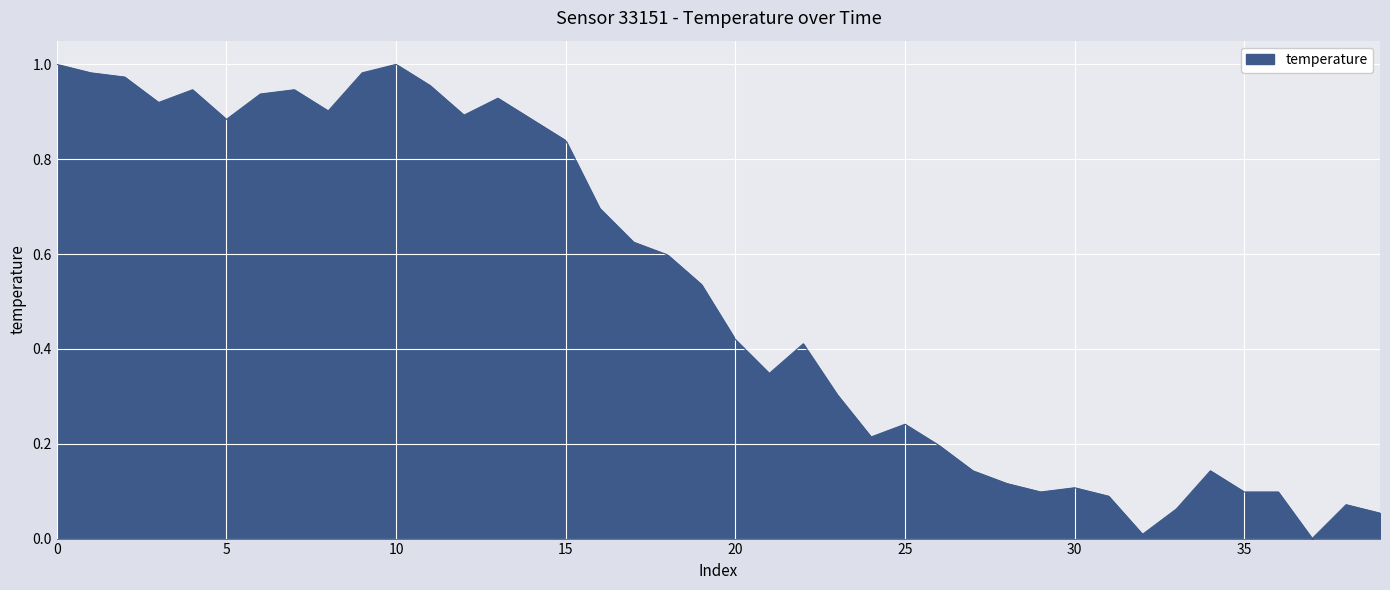

How many lines are shown in the chart?

1